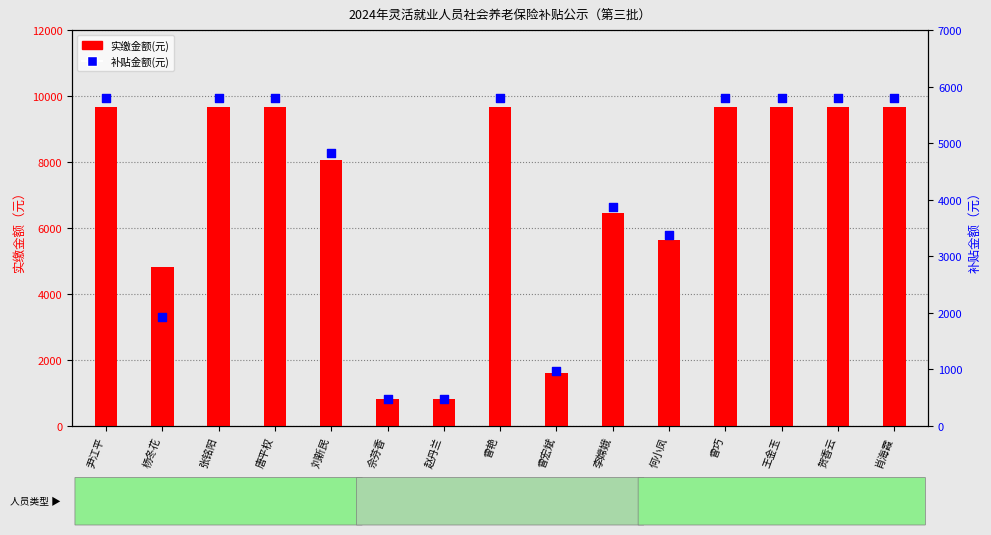

At how many categories does at least one series exceed 6102?

10